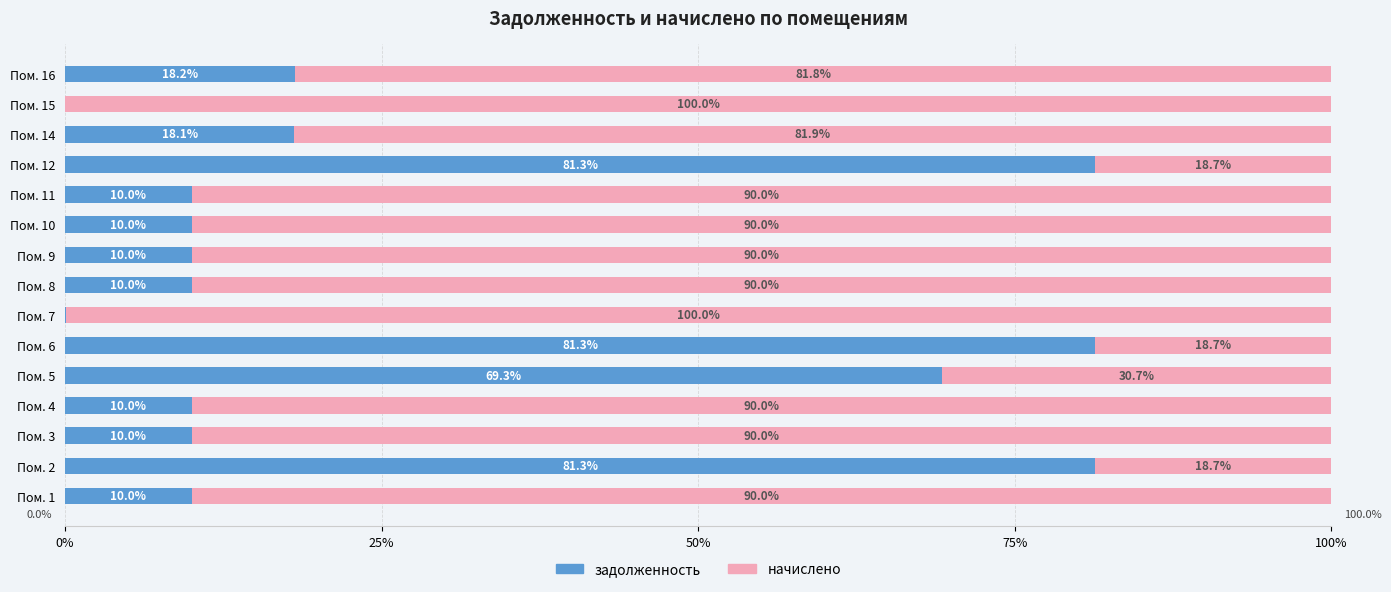

The задолженность series shows 69.3 at Пом. 5. True or false?

True